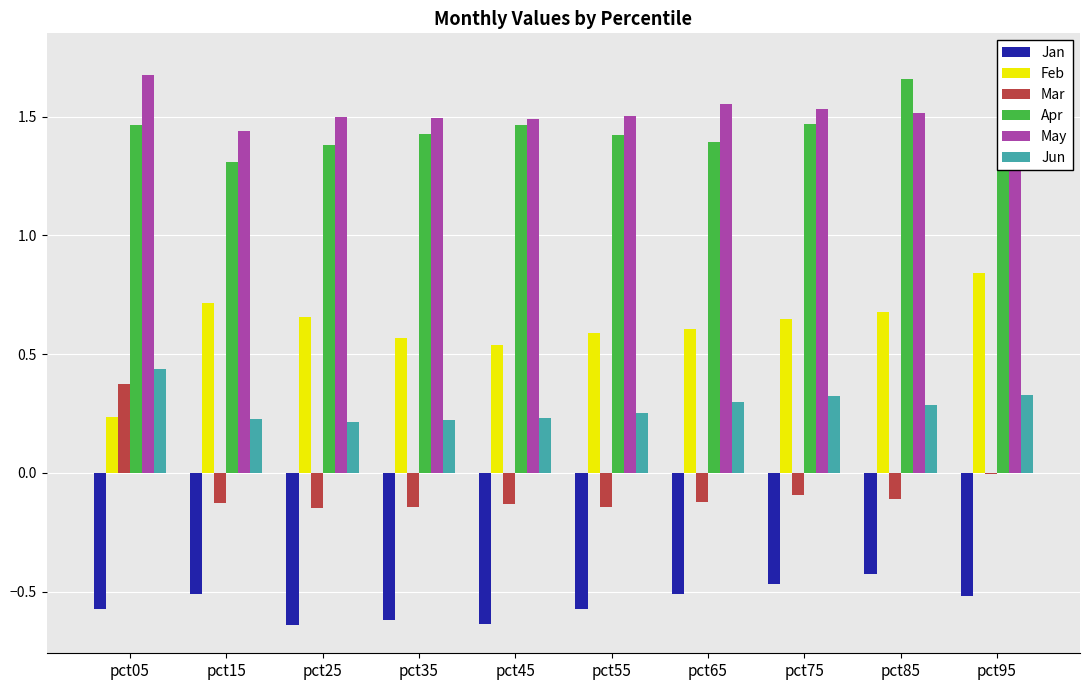

How many bars are there in total?

60